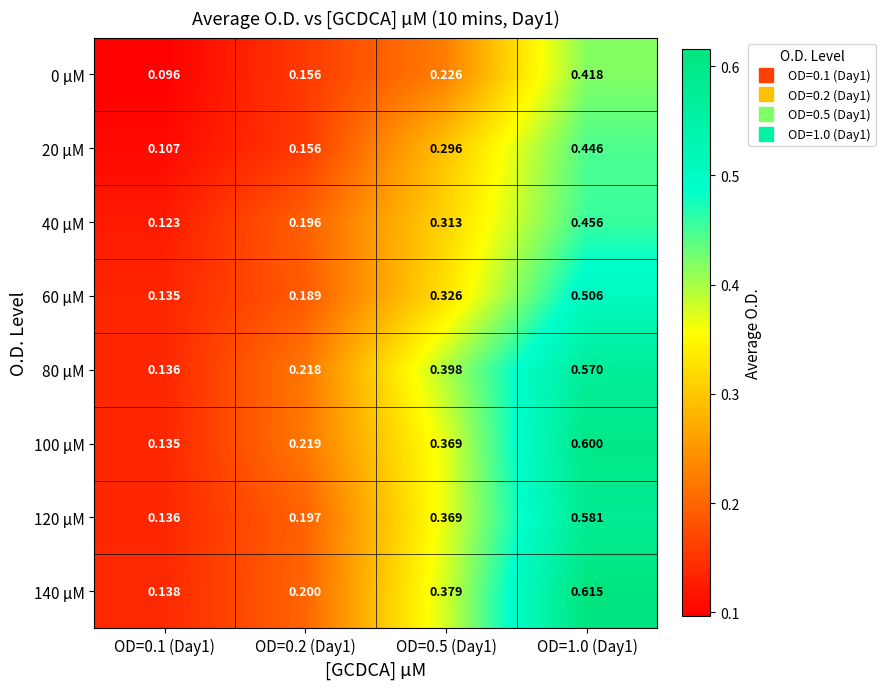

List the series in order of their peak value, lowest first.

0 µM, 20 µM, 40 µM, 60 µM, 80 µM, 120 µM, 100 µM, 140 µM